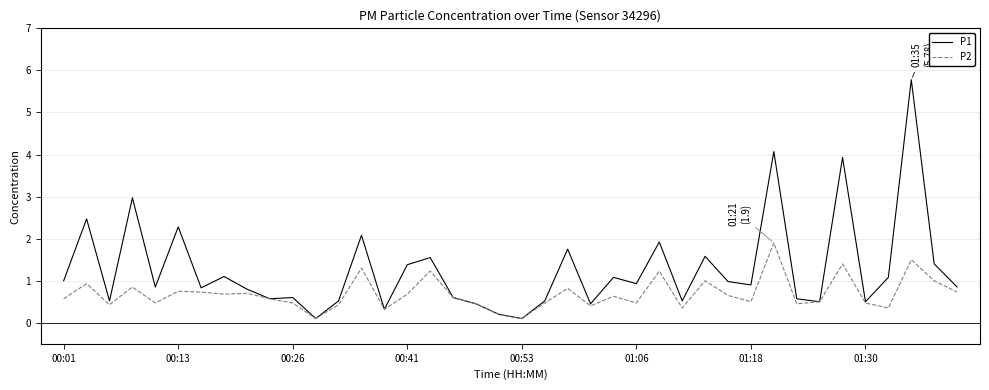

What is the maximum value for P2?

1.9